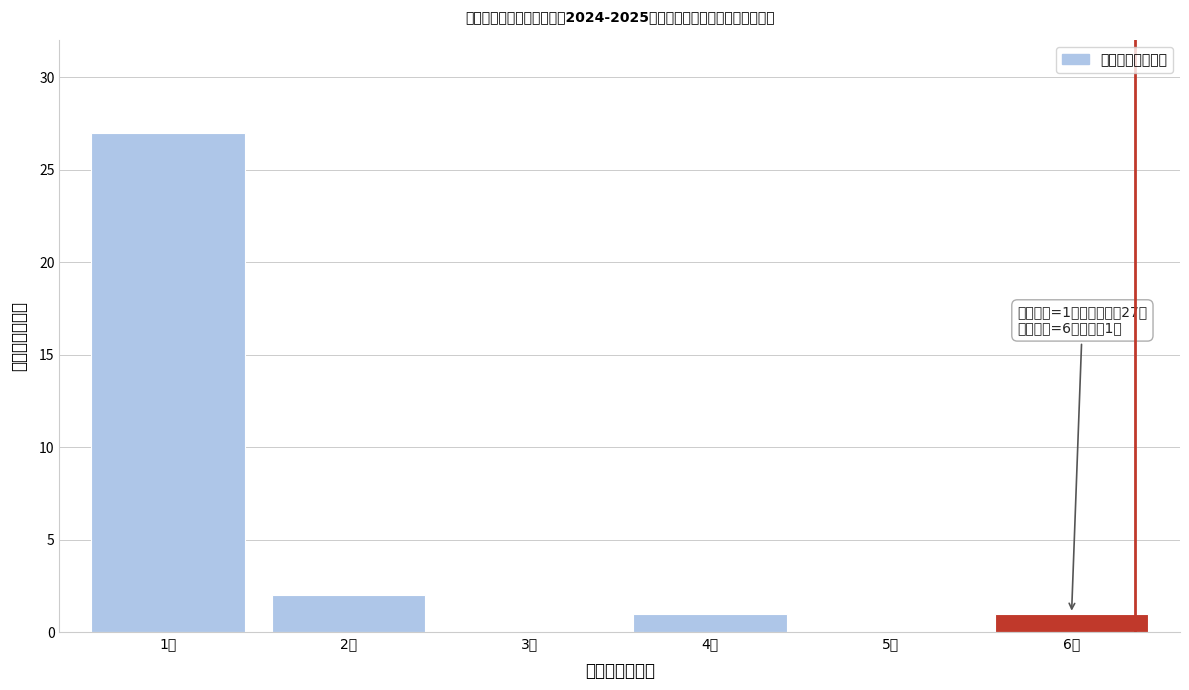

Reading right to left, transcribe all the data shown in this chart.

6人=1	5人=0	4人=1	3人=0	2人=2	1人=27